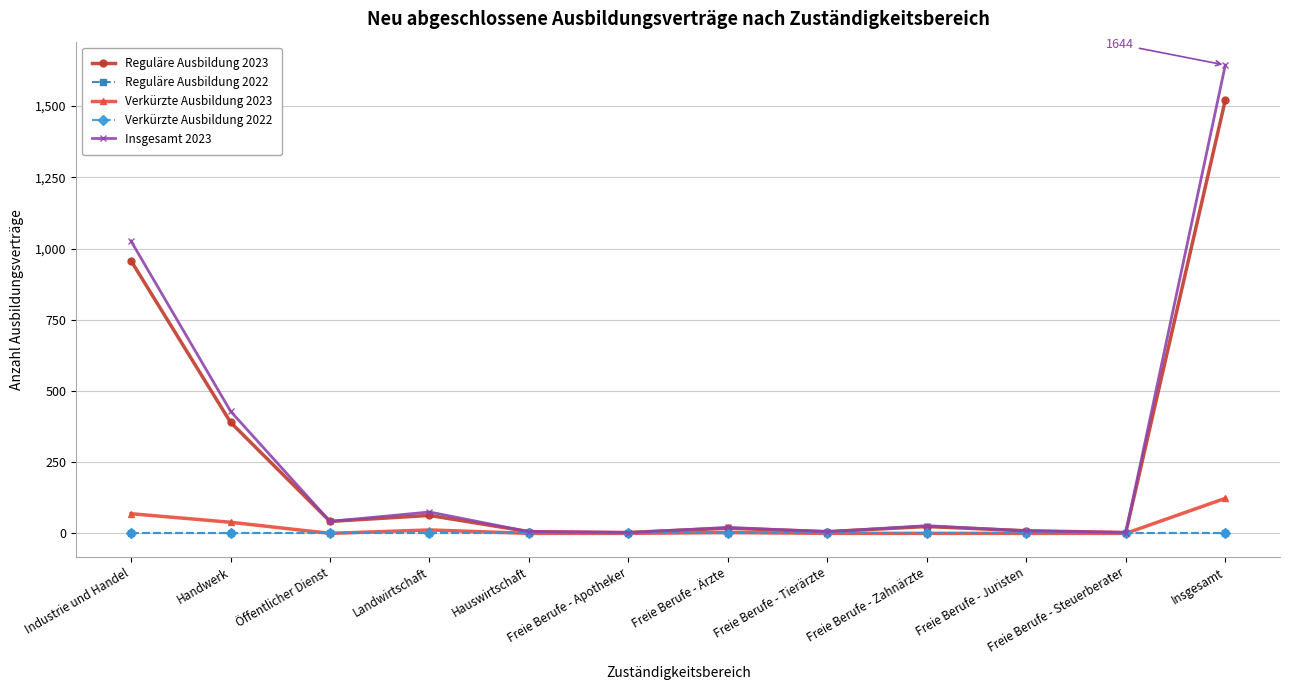

What is the approximate value of Insgesamt 2023 at Handwerk, to the nearest 50?

450